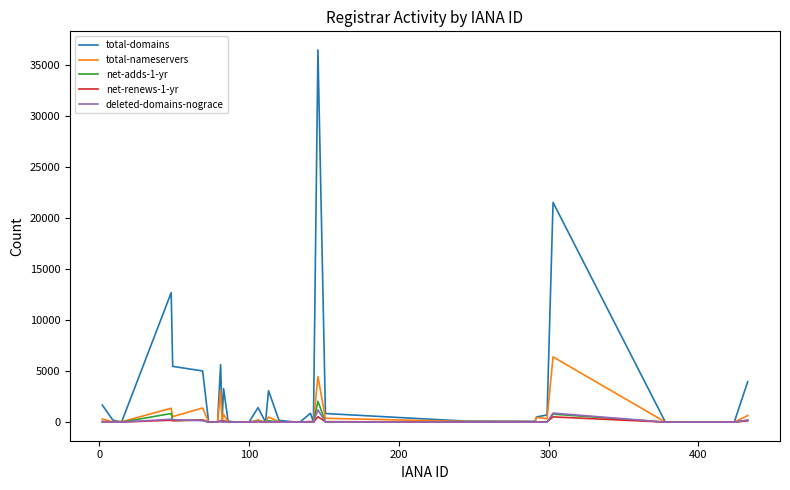

Which series has the largest range (max minus min)?

total-domains